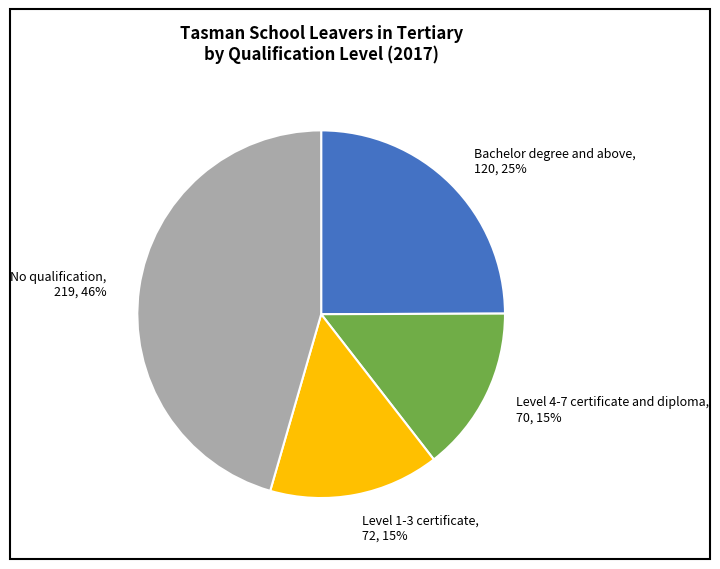

To the nearest percent, what is the difference between the No qualification and Level 4-7 certificate and diploma slice percentages?

31%